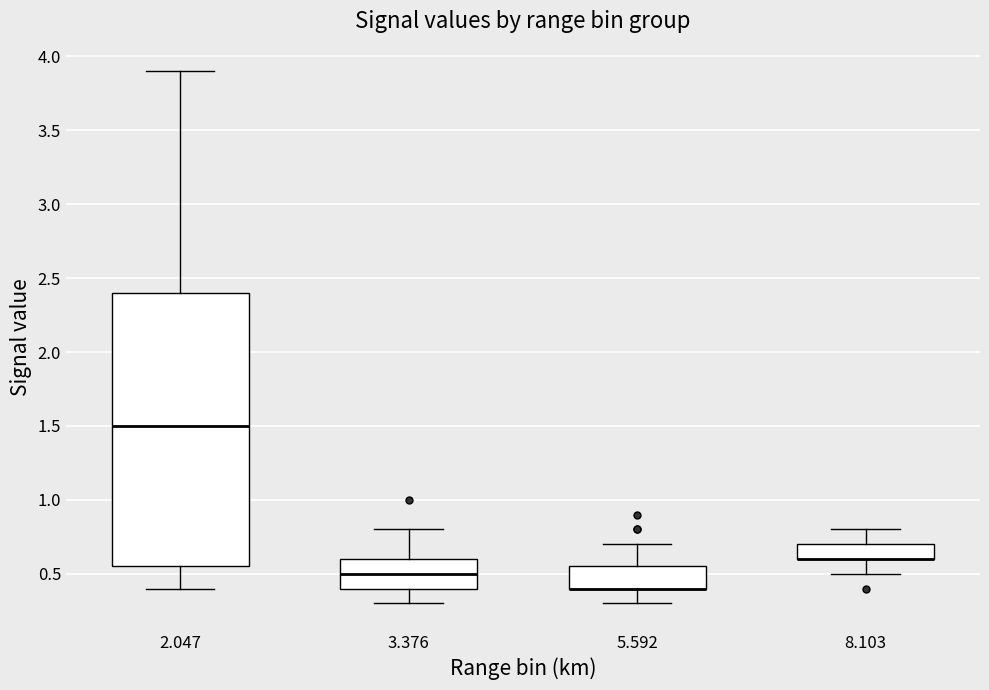

Where is the upper edge of the box at x = 5.592 on the y-axis? The values are not printed on the chart, so give them approximately, as read against the axis.

0.55